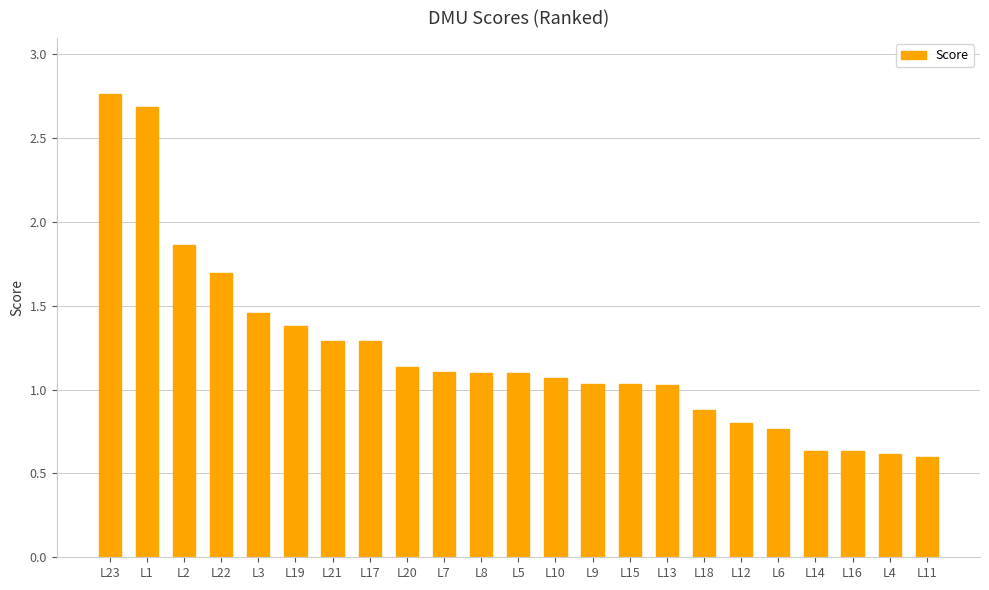

At which category does the chart reach its peak across all series?

L23